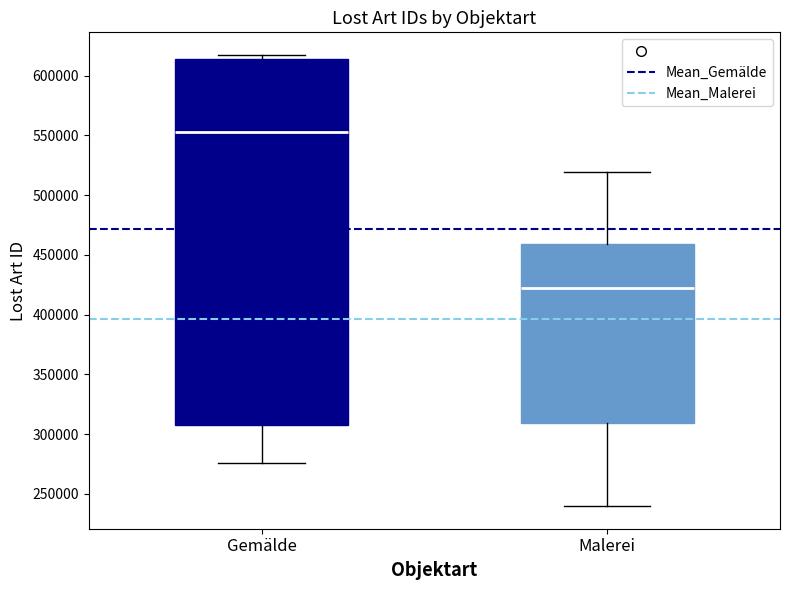

Reading left to right, read every box against the y-axis: the position of its median line, the range the box covers, and the ends of its whiskers. The values are not printed on the chart, so give them approximately, as read against the axis.

Gemälde: median 555000, box 310000 to 615000, whiskers 275000 to 615000 (just above the box's upper edge)
Malerei: median 420000, box 310000 to 460000, whiskers 240000 to 520000